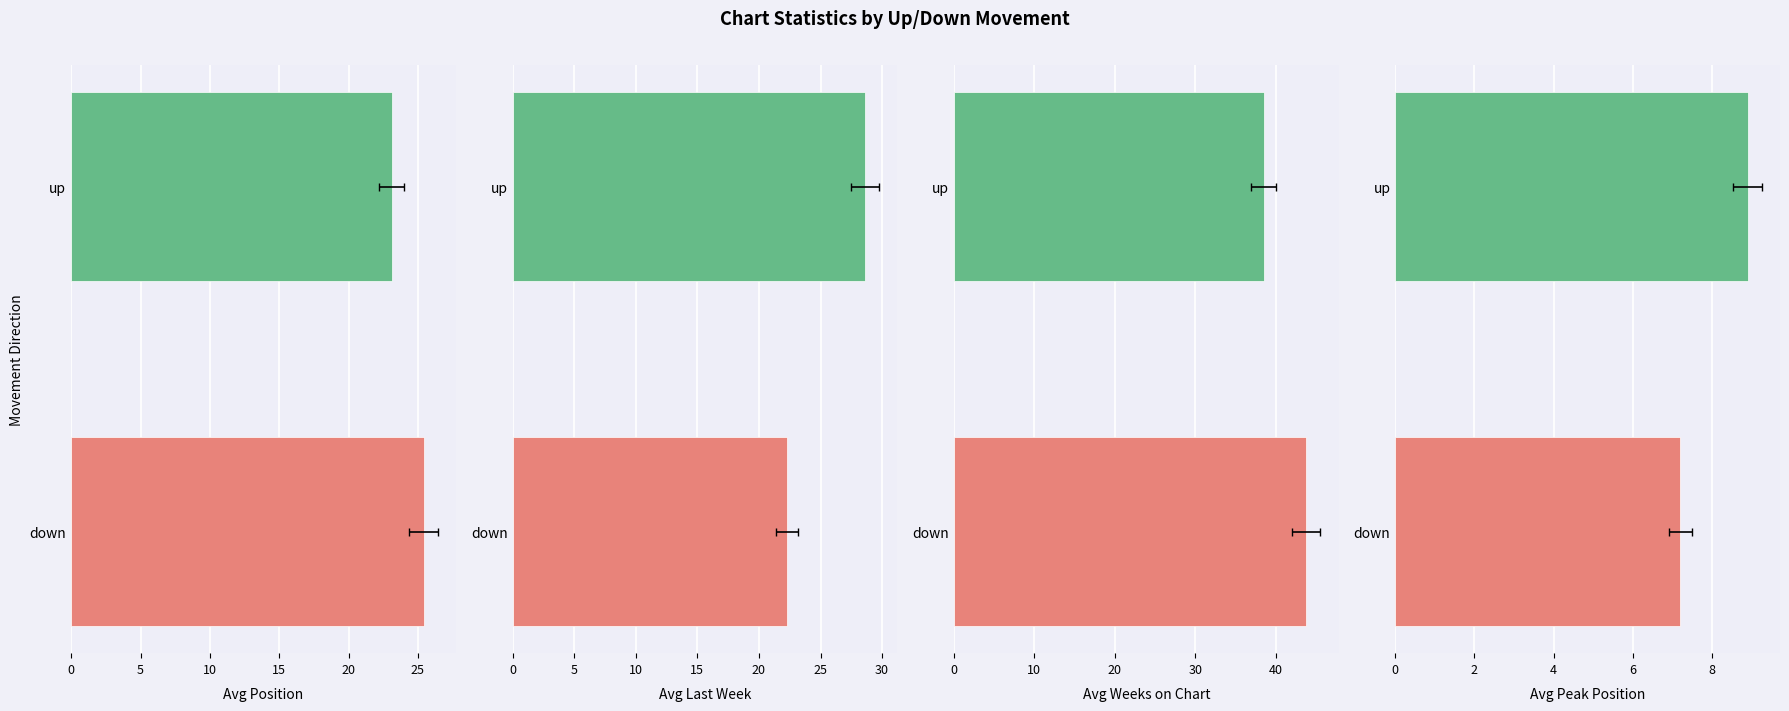

Does the chart contain any negative values?

No